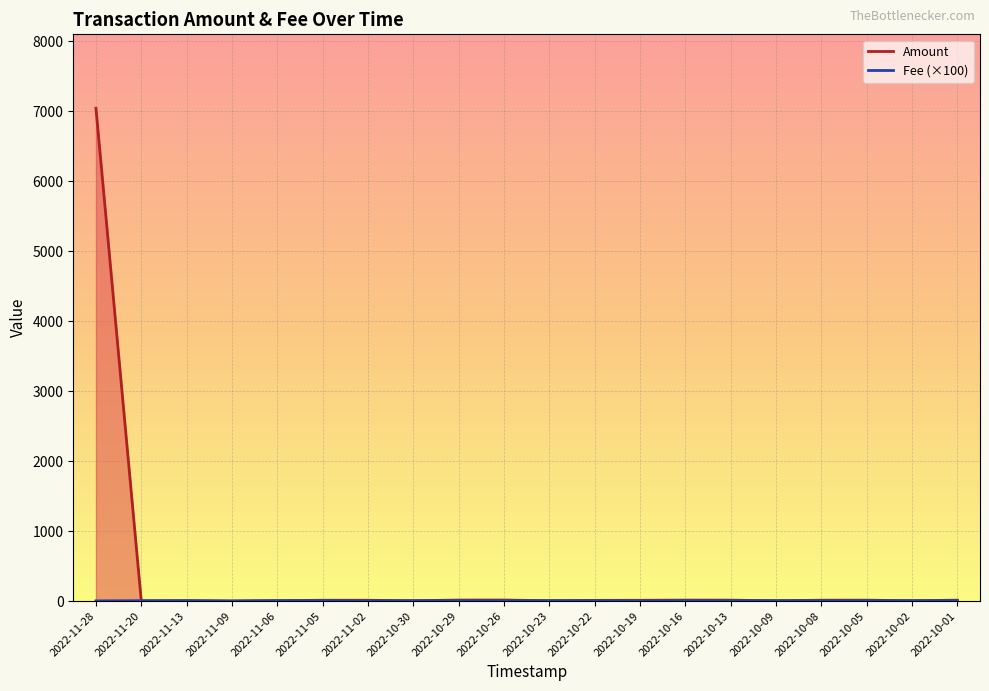

Is it true that Fee equals 6.0 at 2022-10-08?

True